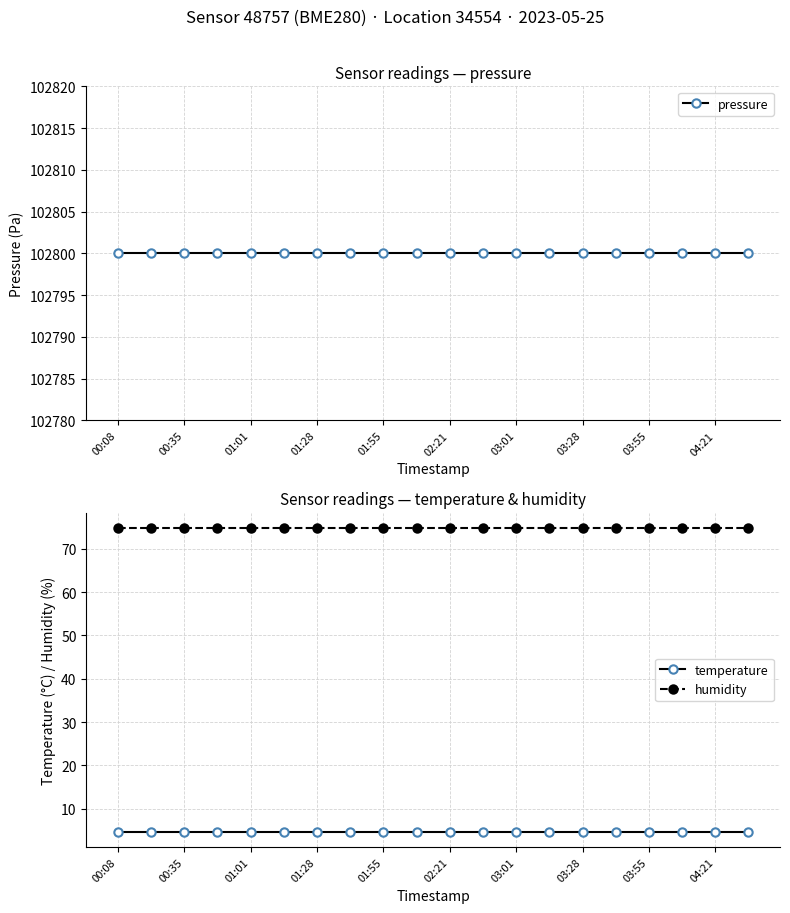

What are all the series names shown in the legend?

pressure, temperature, humidity